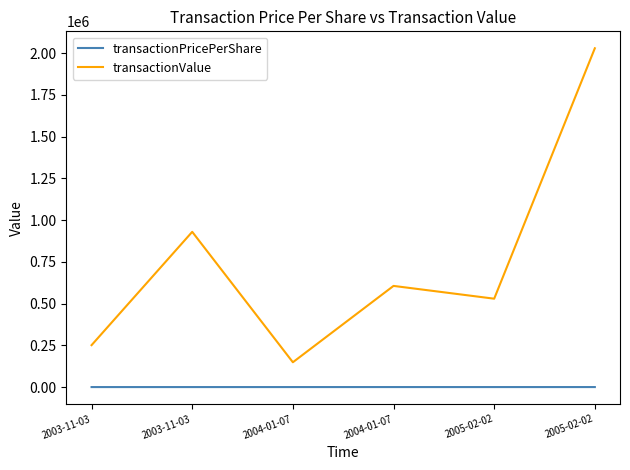

Is it true that transactionValue equals 306890.3 at 2003-11-03?

False